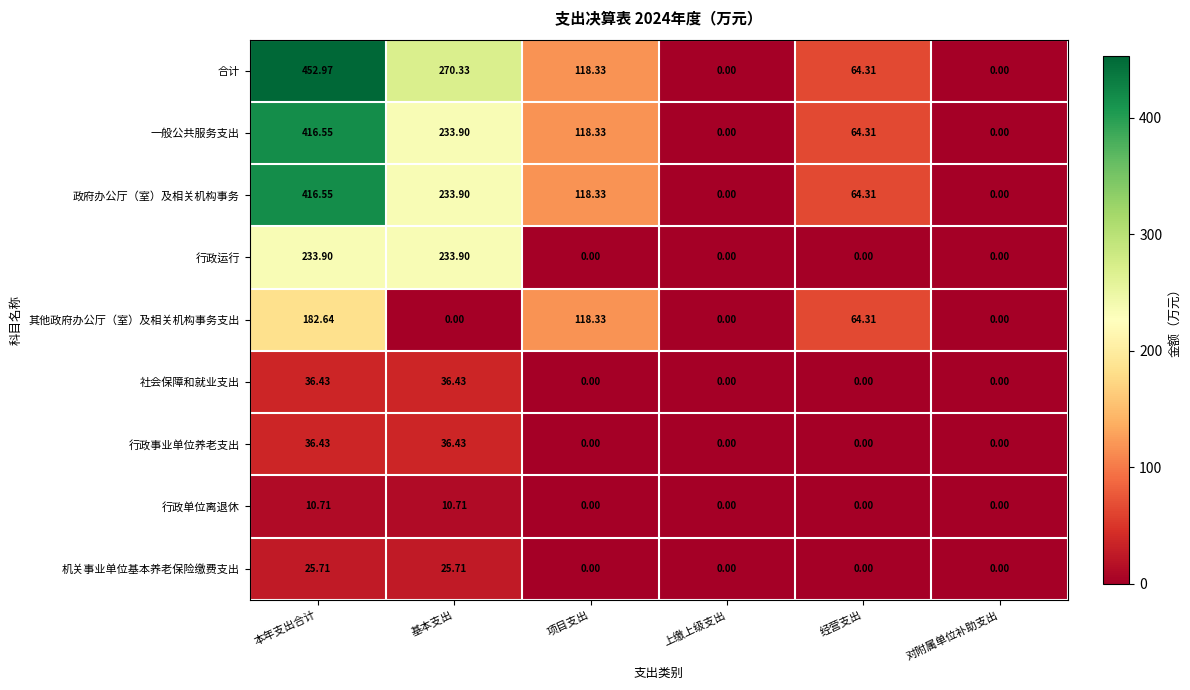

Between 基本支出 and 项目支出, which series saw the biggest shift?

行政运行